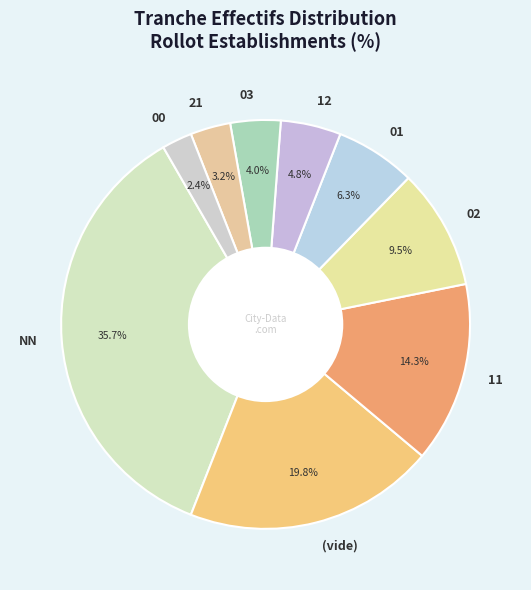

Which category has the biggest portion of the pie?

NN